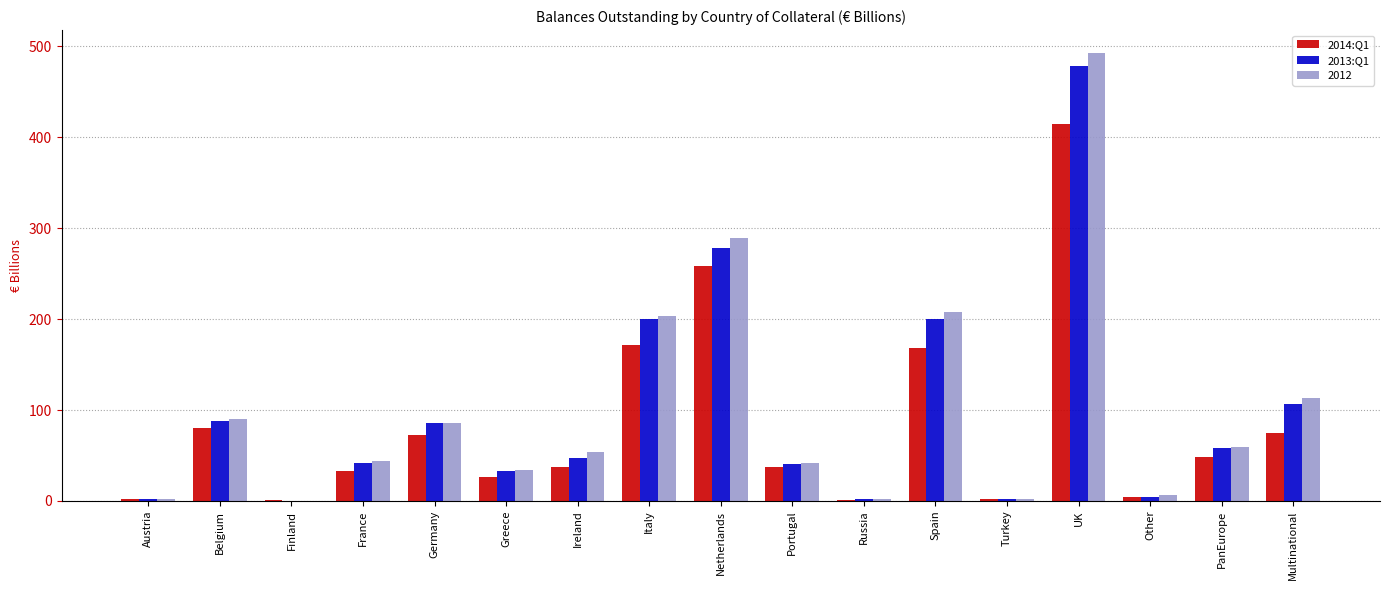

What is the maximum value shown in the chart?

493.3